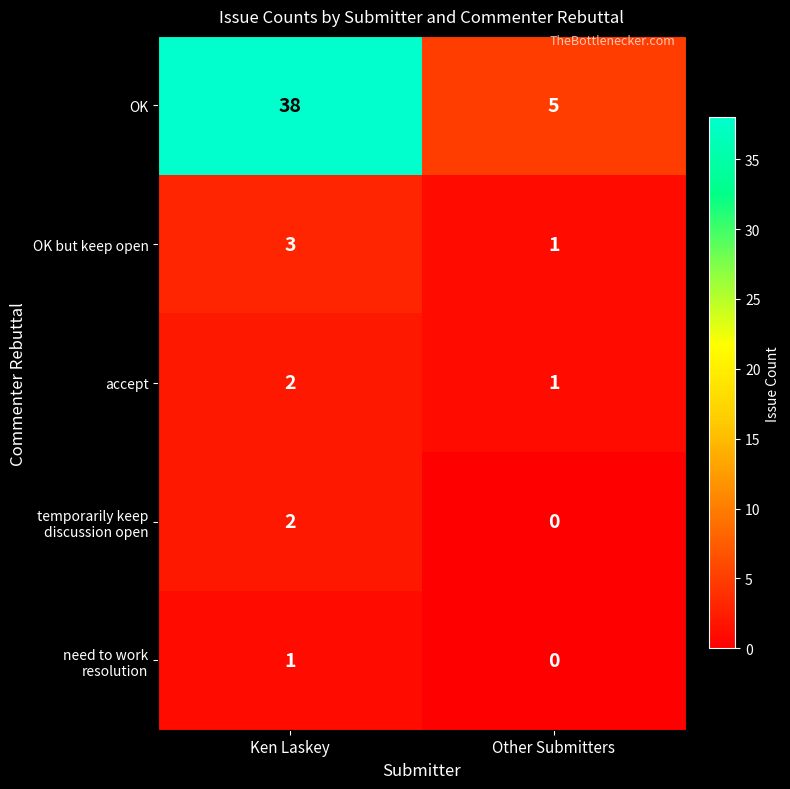

Which category has the lowest value in the OK series?

Other Submitters